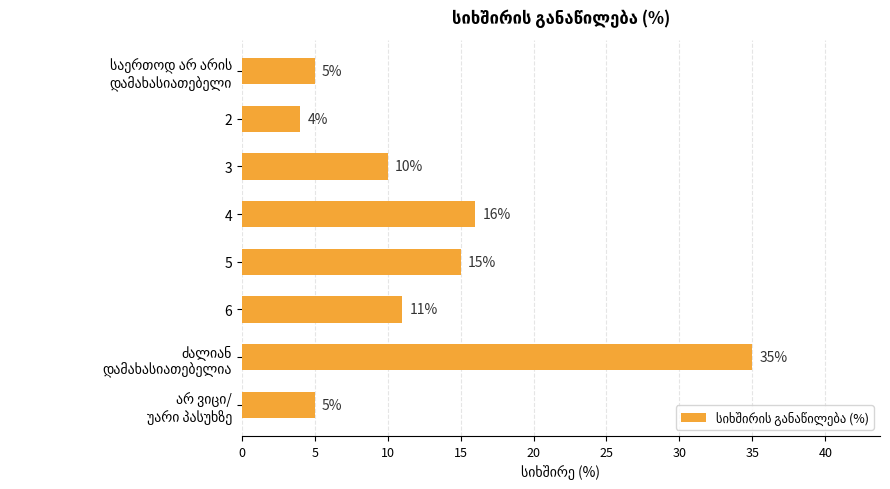

At which label is the value closest to 19?

4